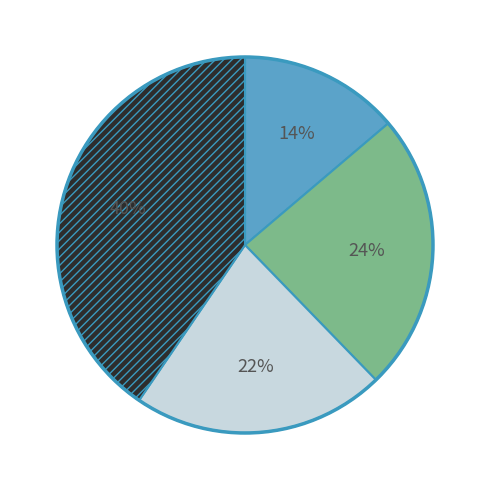

Is there any slice that represents more than half of the pie?

No